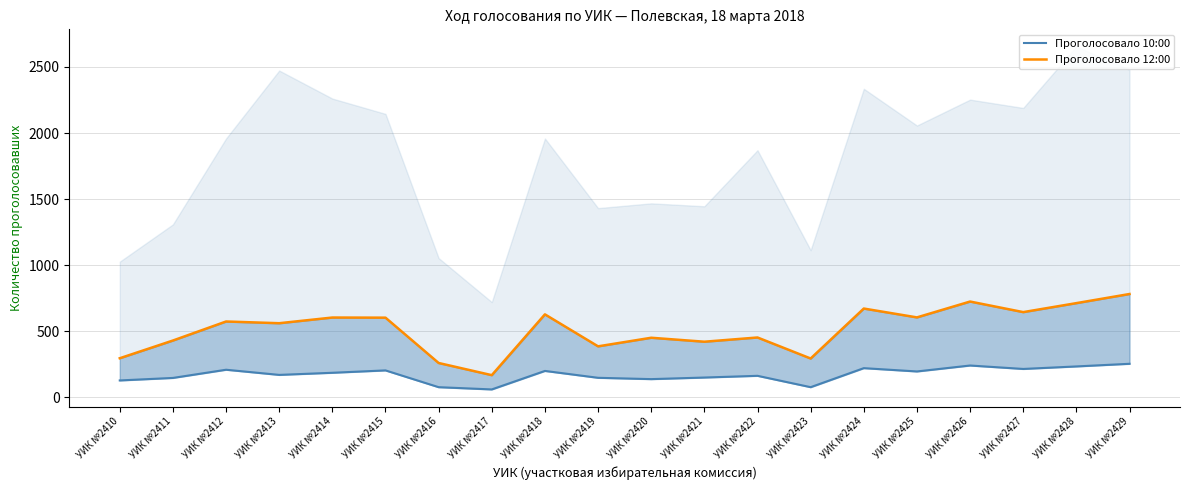

Rank the series by their average value, from highest to lowest.

Проголосовало 12:00, Проголосовало 10:00